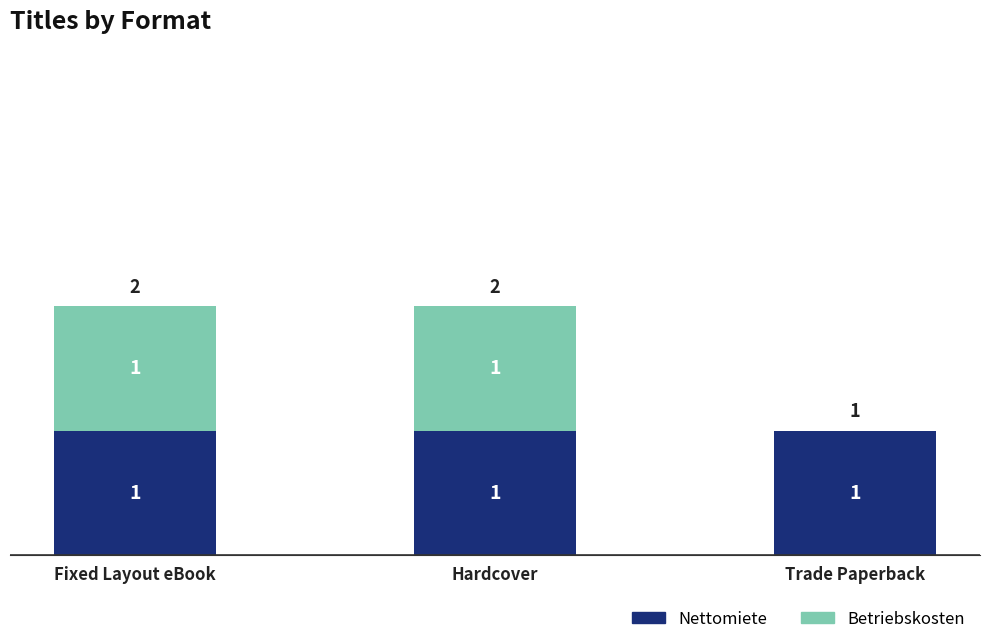

What is the sum of all Nettomiete values?

3